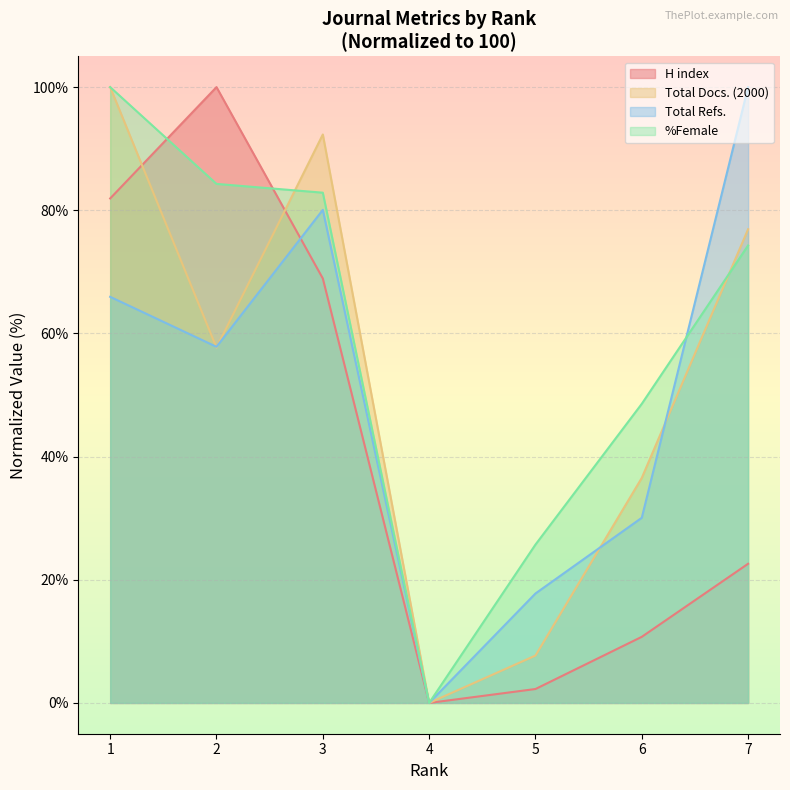

True or false: H index has a value of 2.3 at 5.

True